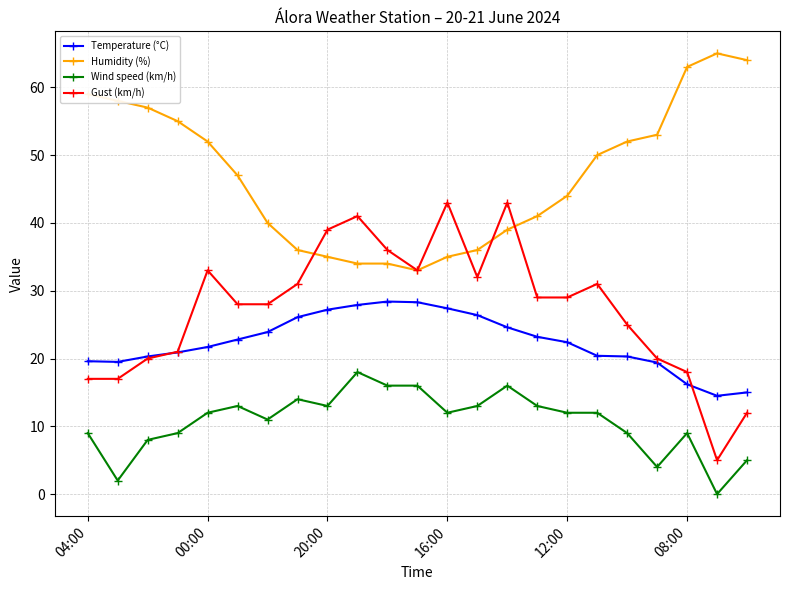

True or false: Gust (km/h) has more than 0 interior local peaks.

True